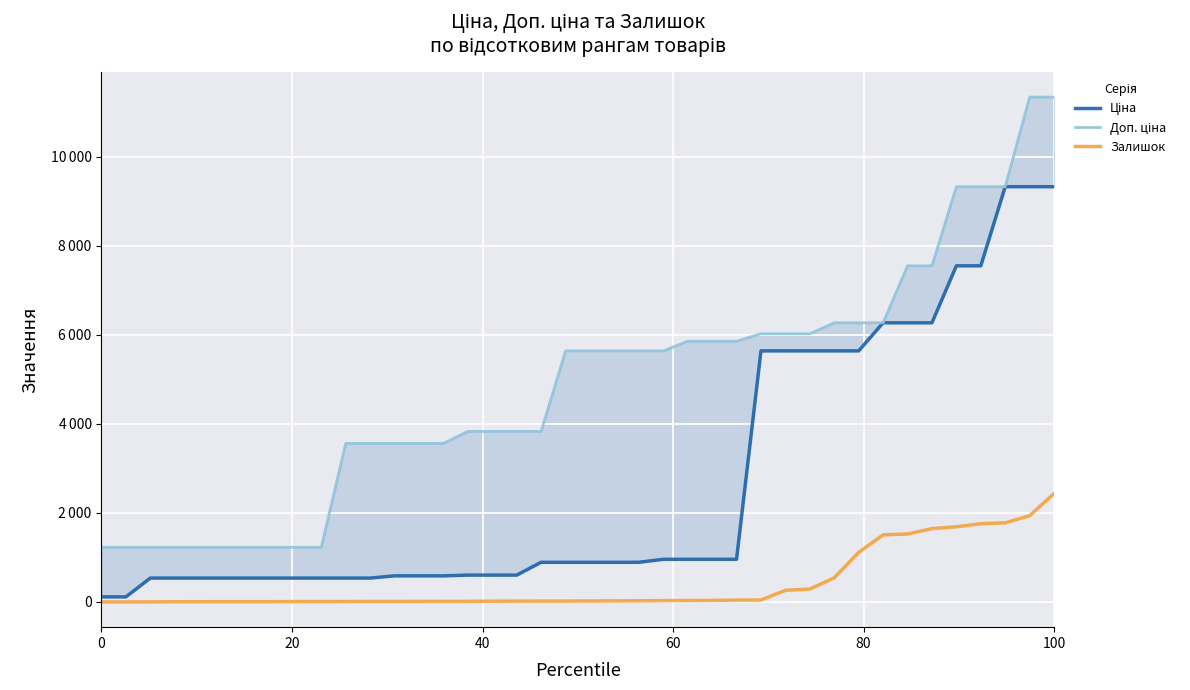

Rank the series by their maximum value, from highest to lowest.

Доп. ціна, Ціна, Залишок